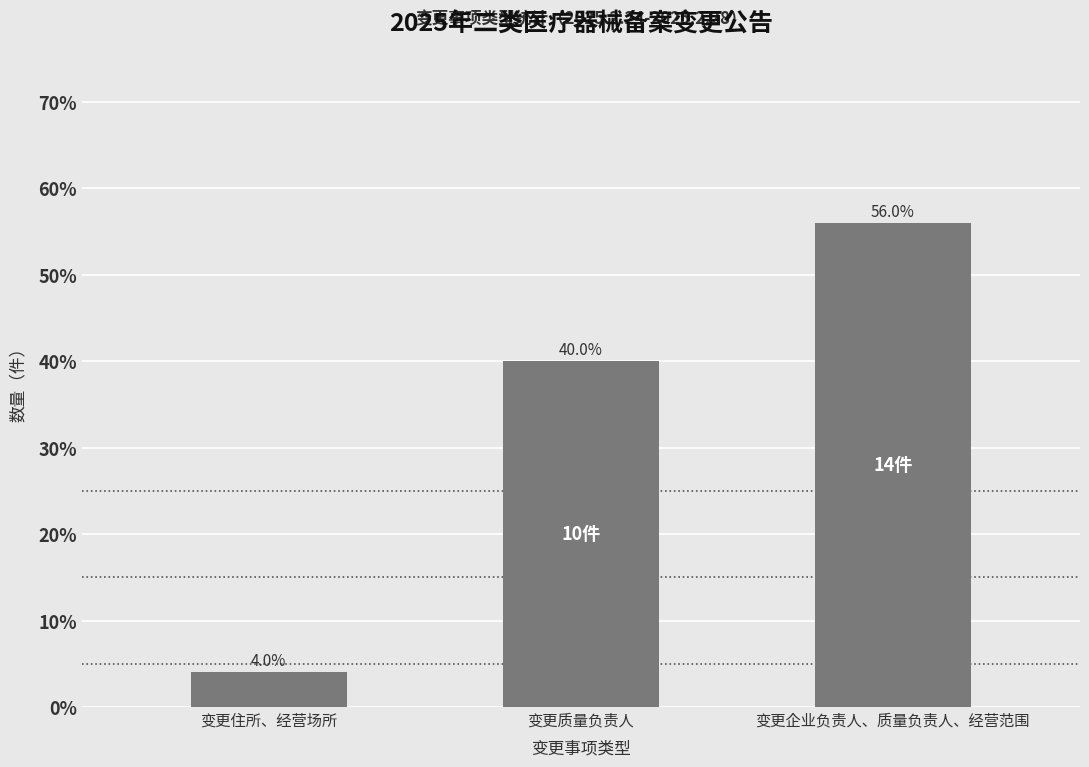

Reading left to right, transcribe all the data shown in this chart.

变更住所、经营场所=4.0	变更质量负责人=40.0	变更企业负责人、质量负责人、经营范围=56.0